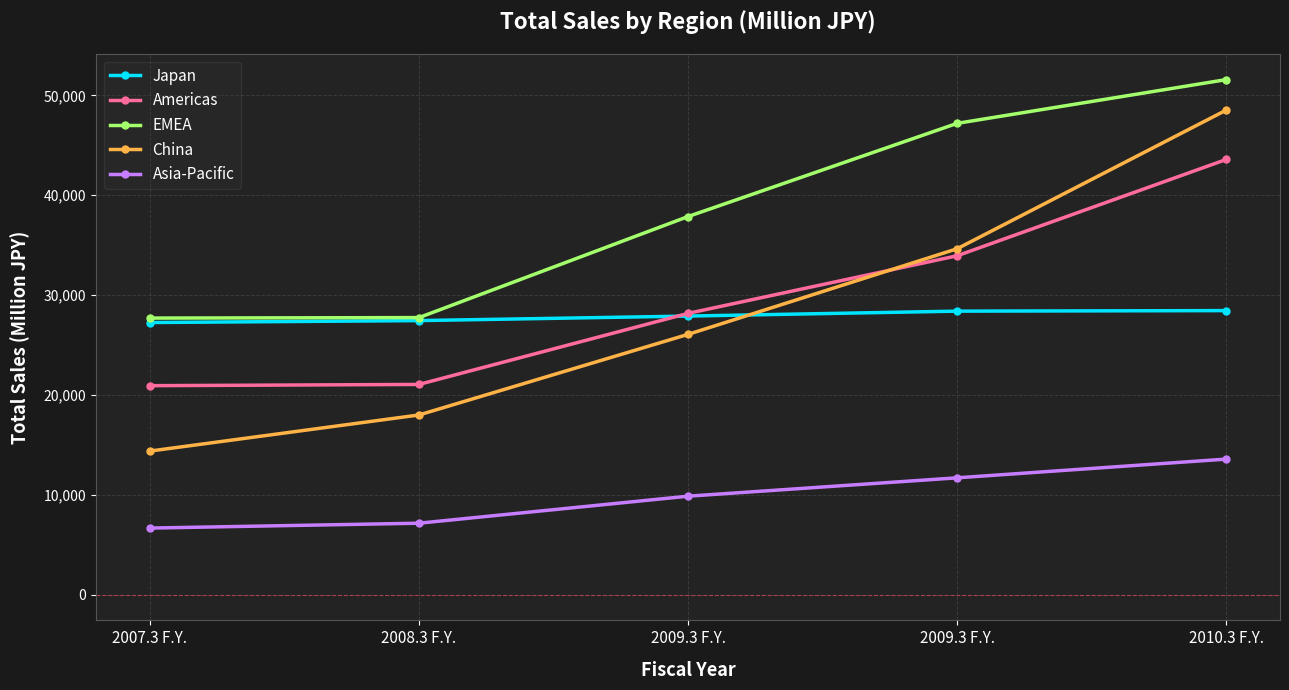

What is the label of the 5th point from the right?

2007.3 F.Y.